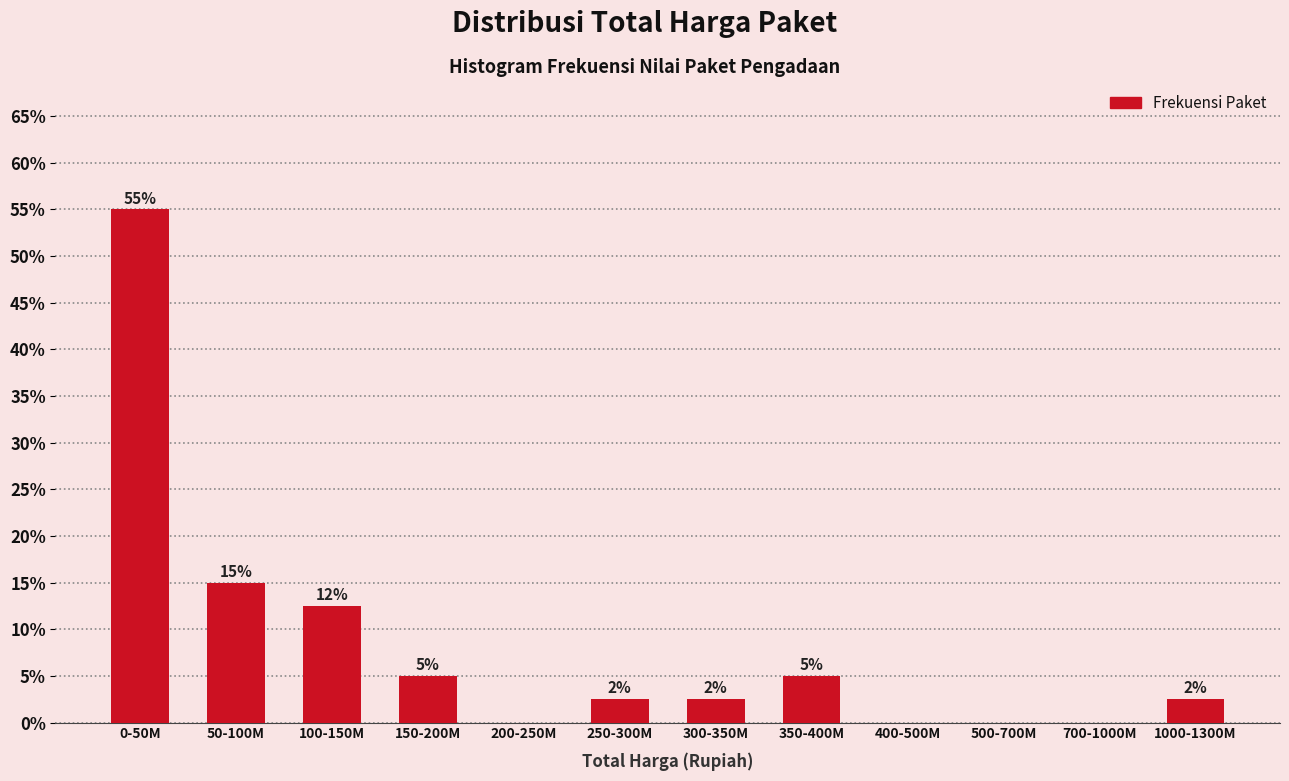

What is the greatest value displayed?

55.0